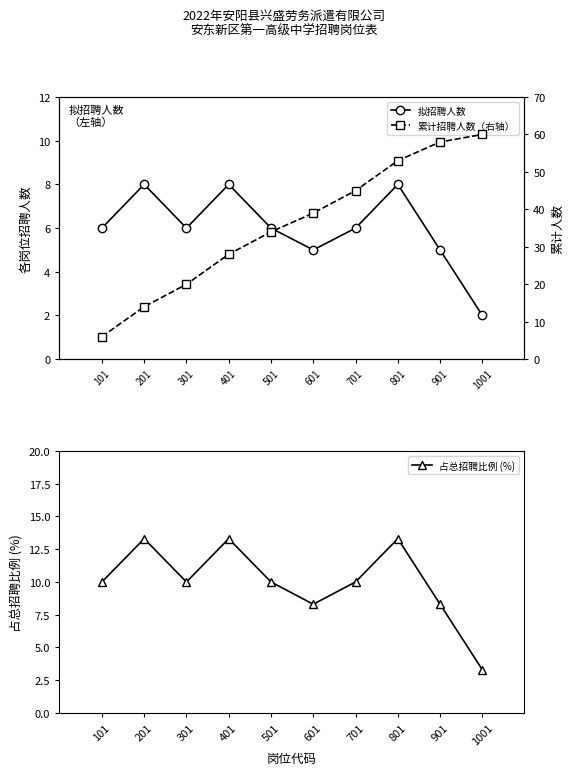

What is the smallest value displayed?

2.0